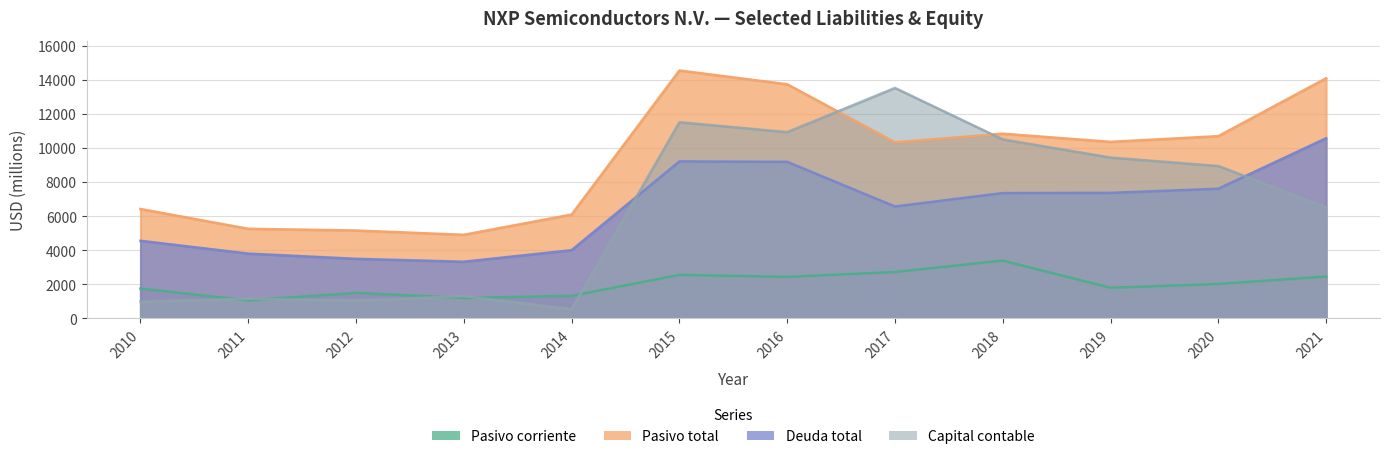

What is the approximate value of Capital contable at 2014?

538